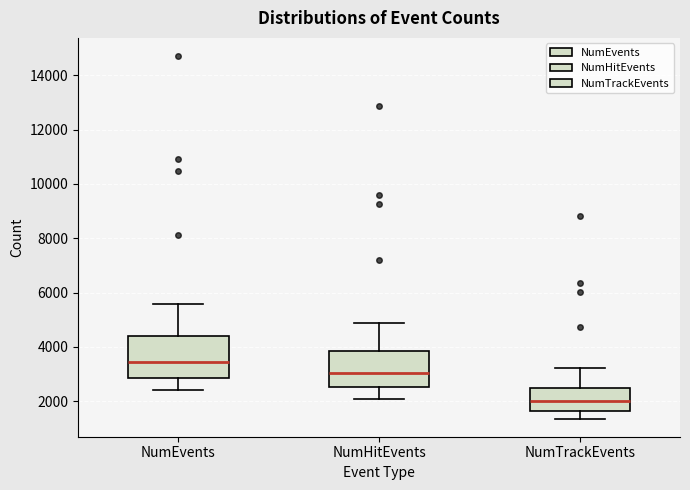

Reading left to right, read every box against the y-axis: the position of its median line, the range the box covers, and the ends of its whiskers. The values are not printed on the chart, so give them approximately, as read against the axis.

NumEvents: median 3400, box 2800 to 4400, whiskers 2400 to 5600
NumHitEvents: median 3000, box 2600 to 3800, whiskers 2000 to 4800
NumTrackEvents: median 2000, box 1600 to 2400, whiskers 1400 to 3200